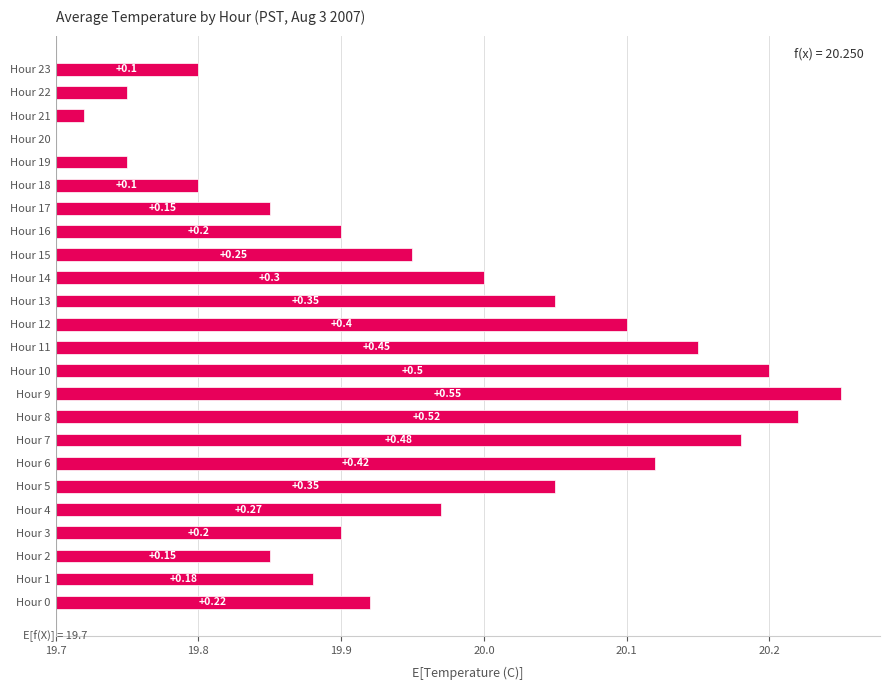

How many bars are there in total?

24